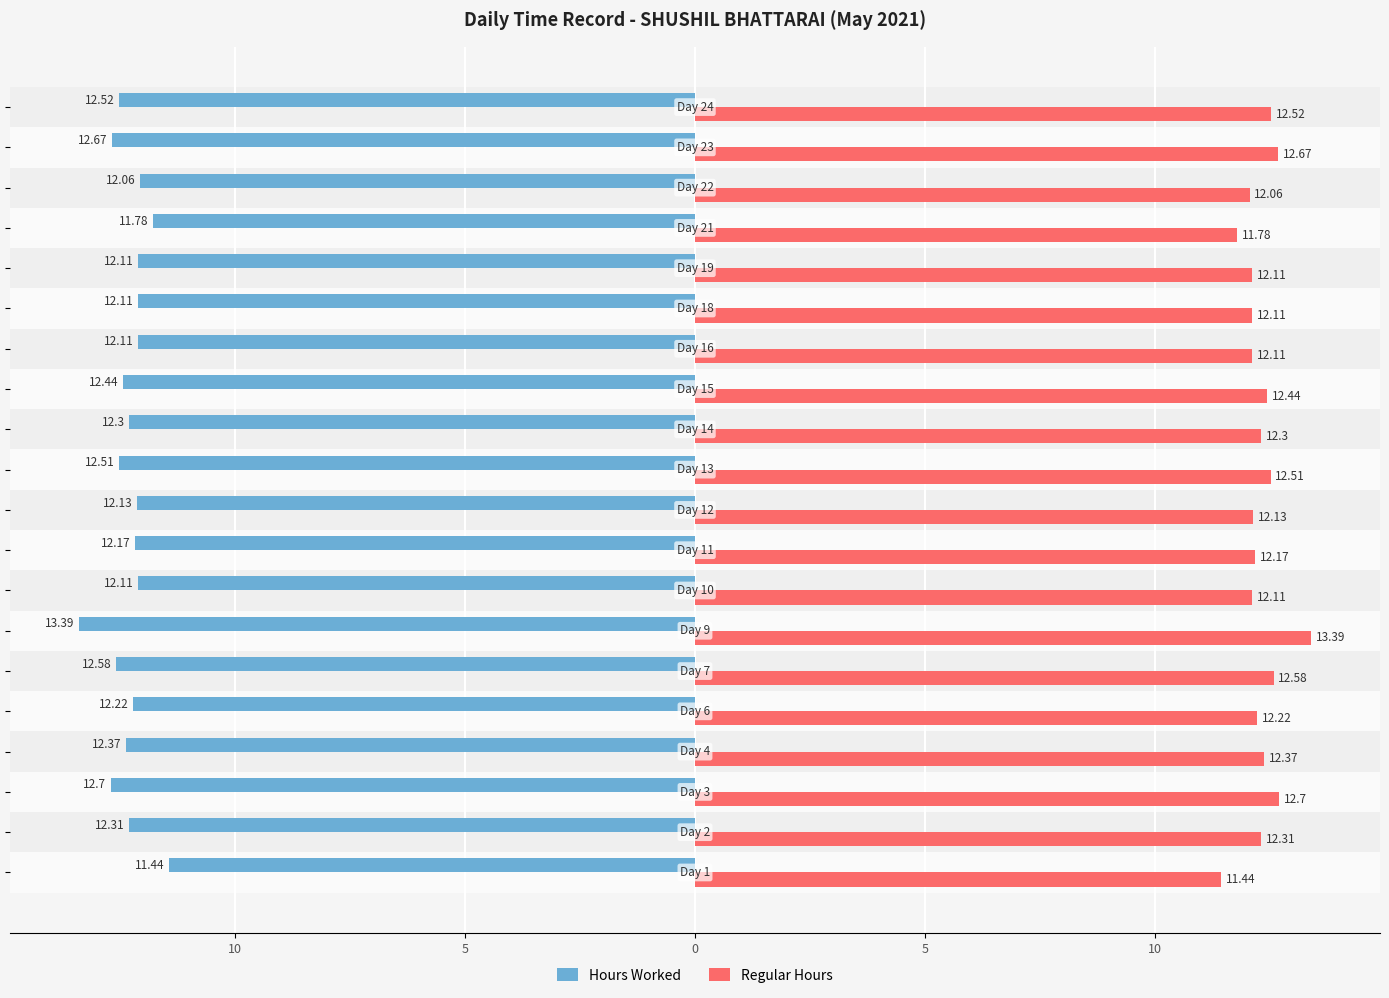

What are all the series names shown in the legend?

Hours Worked, Regular Hours